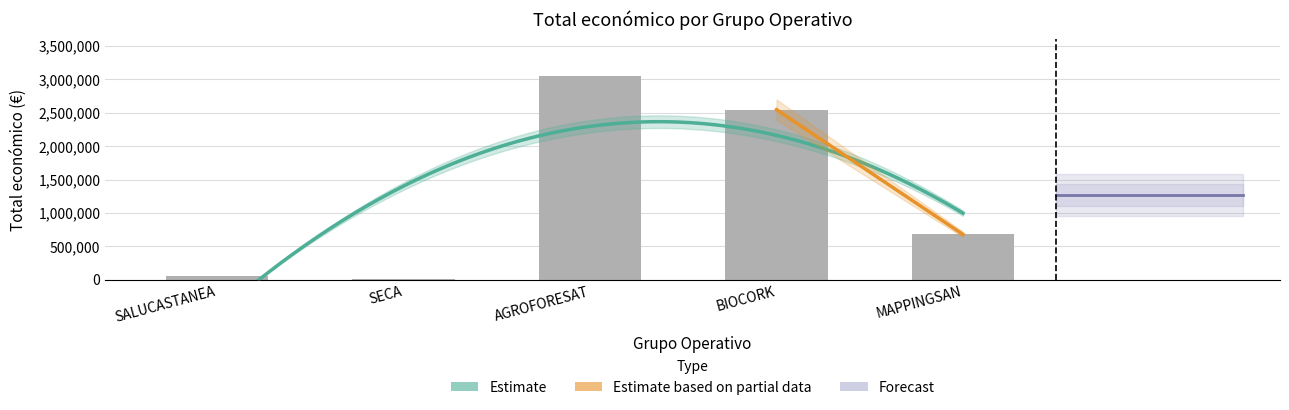

Rank the categories by value from highest to lowest.

AGROFORESAT, BIOCORK, MAPPINGSAN, SALUCASTANEA, SECA